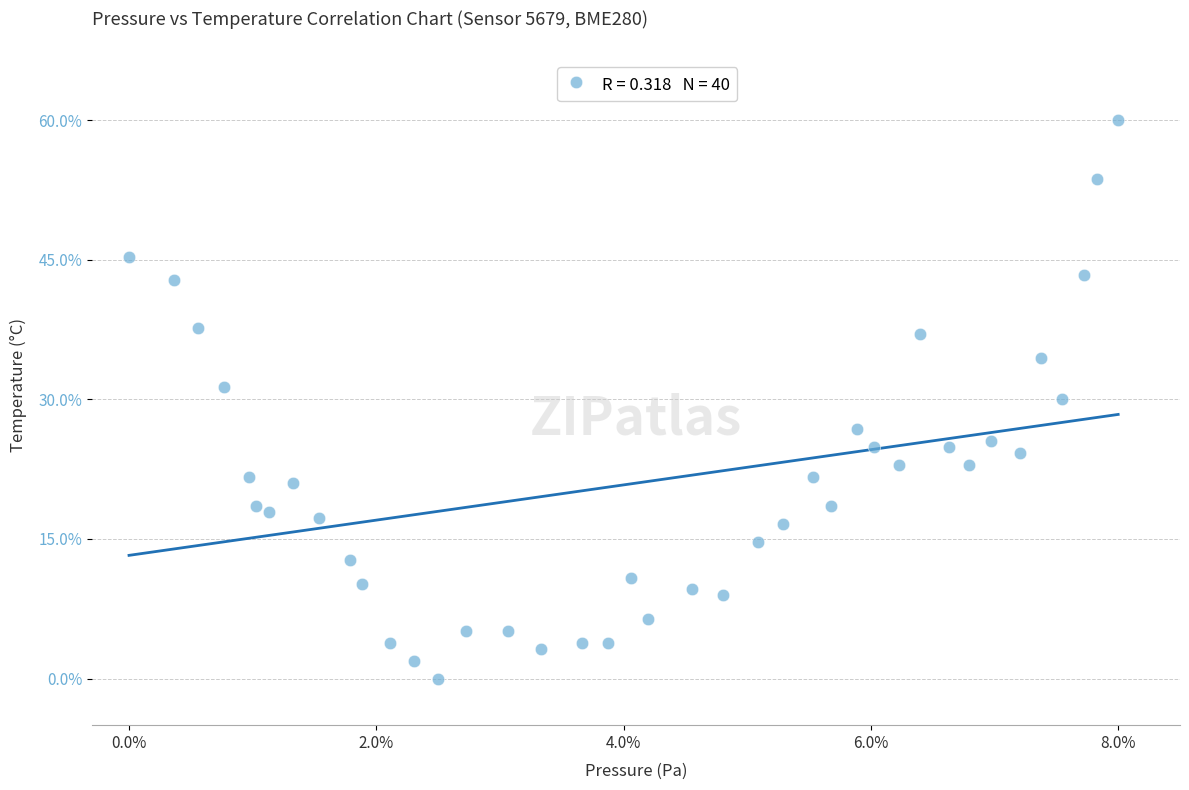

What is the range of X values (max minus min)?

8.0